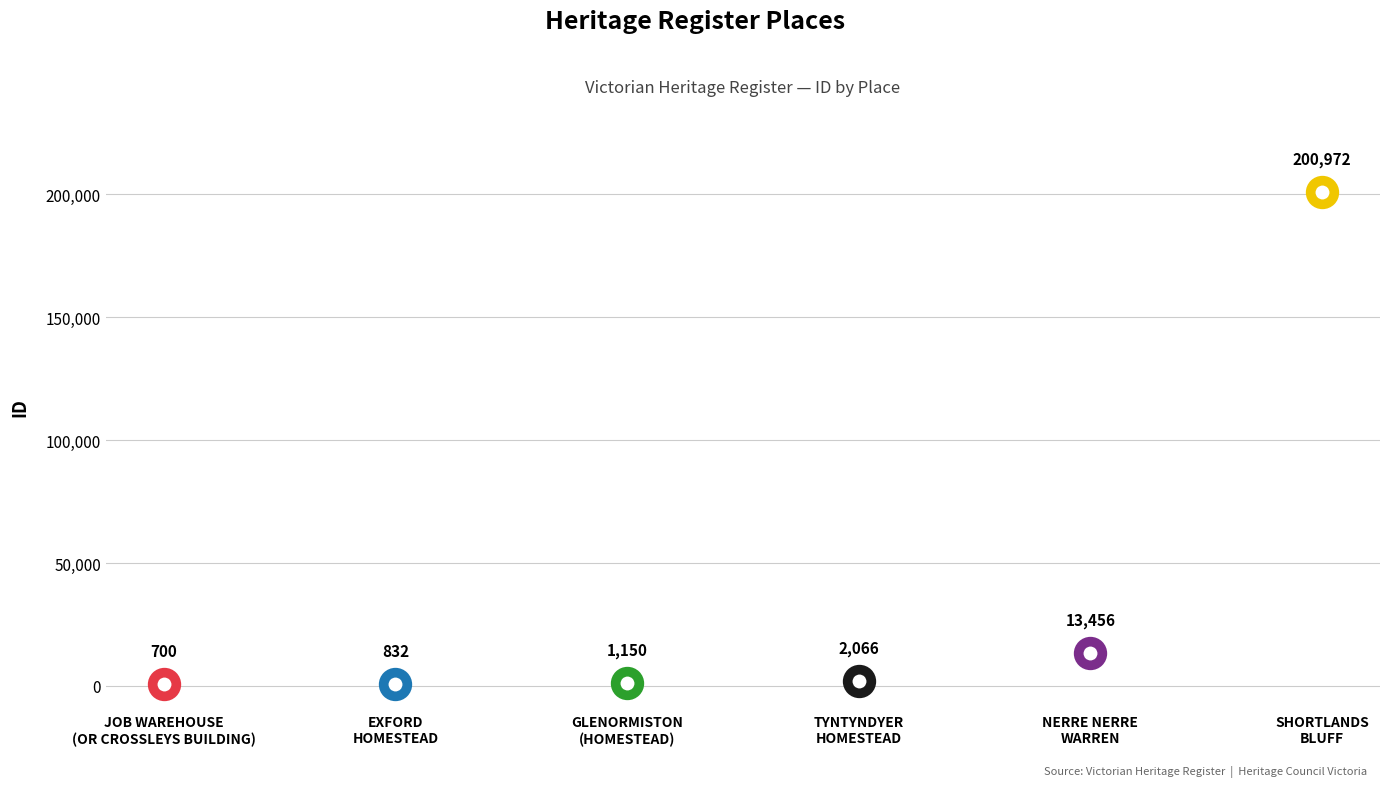

How many data points are less than 2066?

3